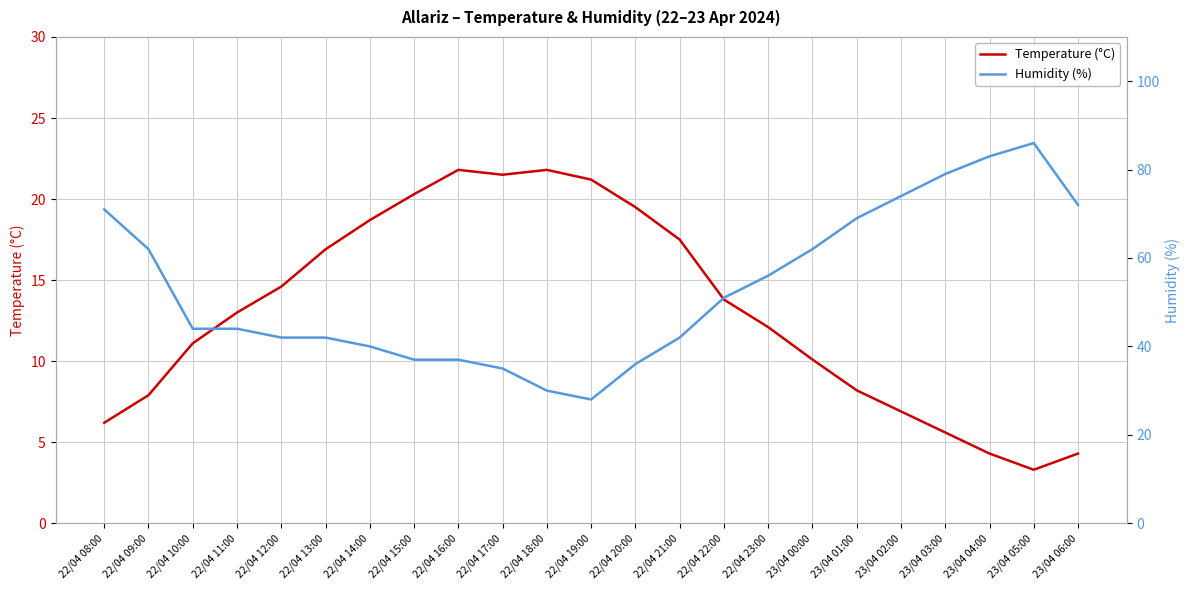

Reading left to right, list all the values displayed in this chart.

Temperature (°C): 22/04 08:00=6.2	22/04 09:00=7.9	22/04 10:00=11.1	22/04 11:00=13.0	22/04 12:00=14.6	22/04 13:00=16.9	22/04 14:00=18.7	22/04 15:00=20.3	22/04 16:00=21.8	22/04 17:00=21.5	22/04 18:00=21.8	22/04 19:00=21.2	22/04 20:00=19.5	22/04 21:00=17.5	22/04 22:00=13.8	22/04 23:00=12.1	23/04 00:00=10.1	23/04 01:00=8.2	23/04 02:00=6.9	23/04 03:00=5.6	23/04 04:00=4.3	23/04 05:00=3.3	23/04 06:00=4.3
Humidity (%): 22/04 08:00=71.0	22/04 09:00=62.0	22/04 10:00=44.0	22/04 11:00=44.0	22/04 12:00=42.0	22/04 13:00=42.0	22/04 14:00=40.0	22/04 15:00=37.0	22/04 16:00=37.0	22/04 17:00=35.0	22/04 18:00=30.0	22/04 19:00=28.0	22/04 20:00=36.0	22/04 21:00=42.0	22/04 22:00=51.0	22/04 23:00=56.0	23/04 00:00=62.0	23/04 01:00=69.0	23/04 02:00=74.0	23/04 03:00=79.0	23/04 04:00=83.0	23/04 05:00=86.0	23/04 06:00=72.0